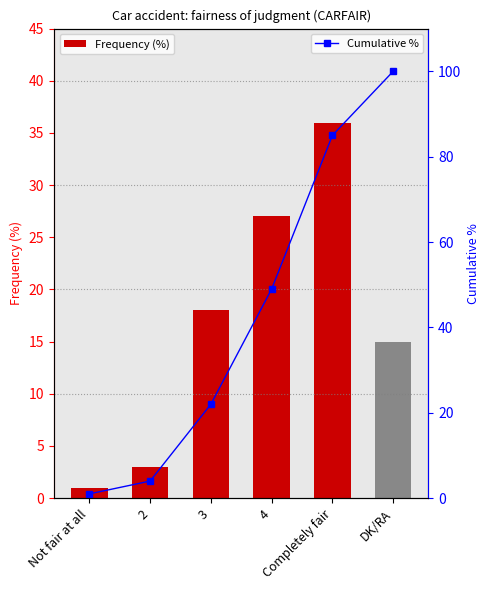

Which series has the largest range (max minus min)?

Cumulative %